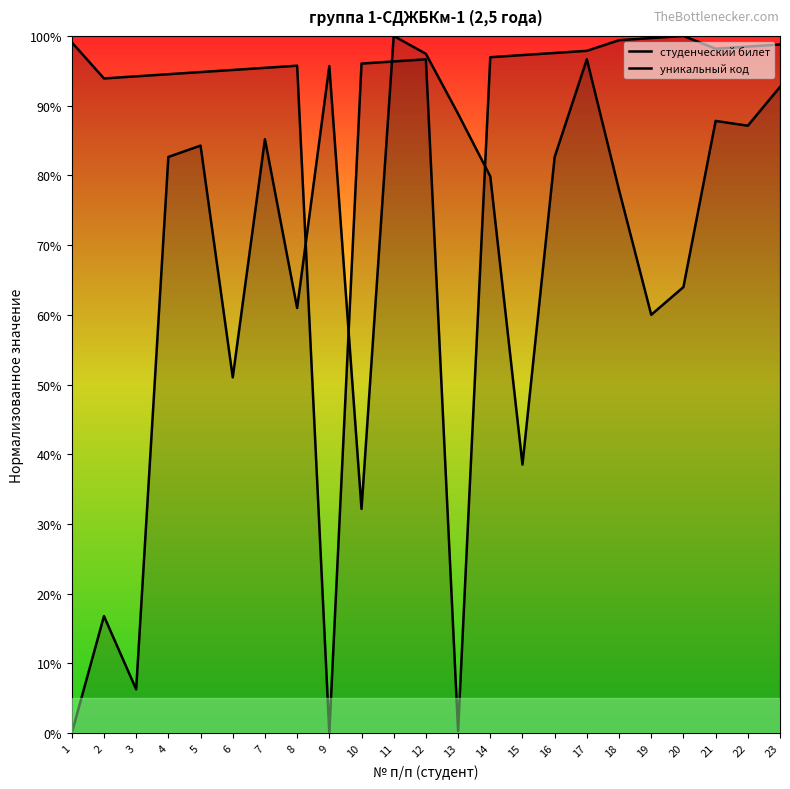

What is the sum of all уникальный код values?

1568.4